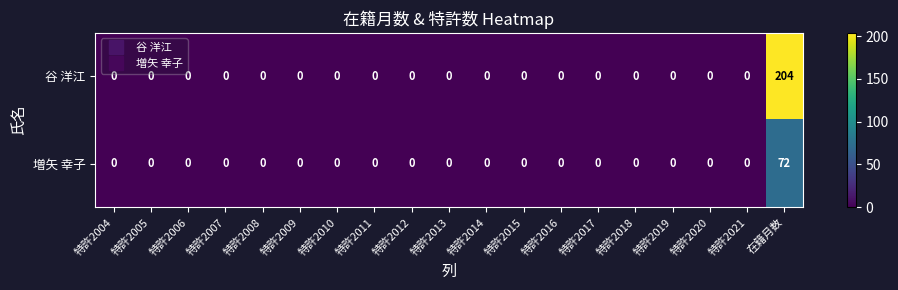

Rank the series by their maximum value, from lowest to highest.

増矢 幸子, 谷 洋江